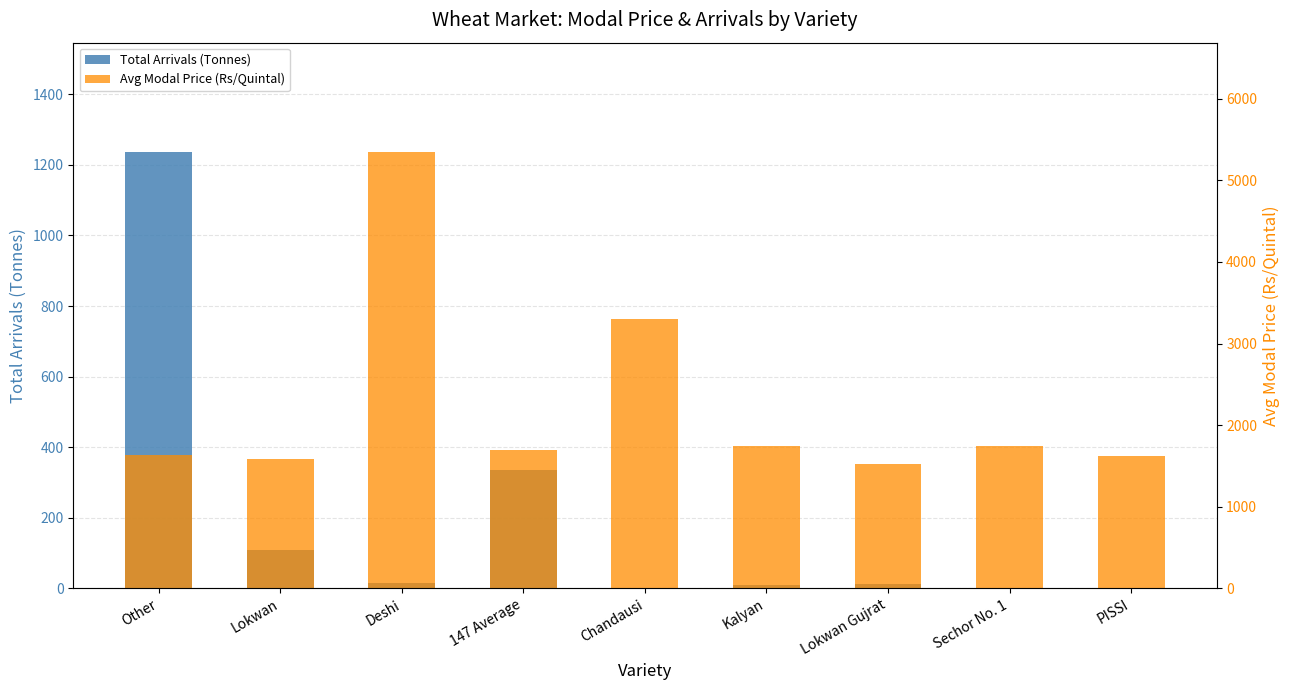

At which label does Avg Modal Price (Rs/Quintal) reach its minimum?

Lokwan Gujrat